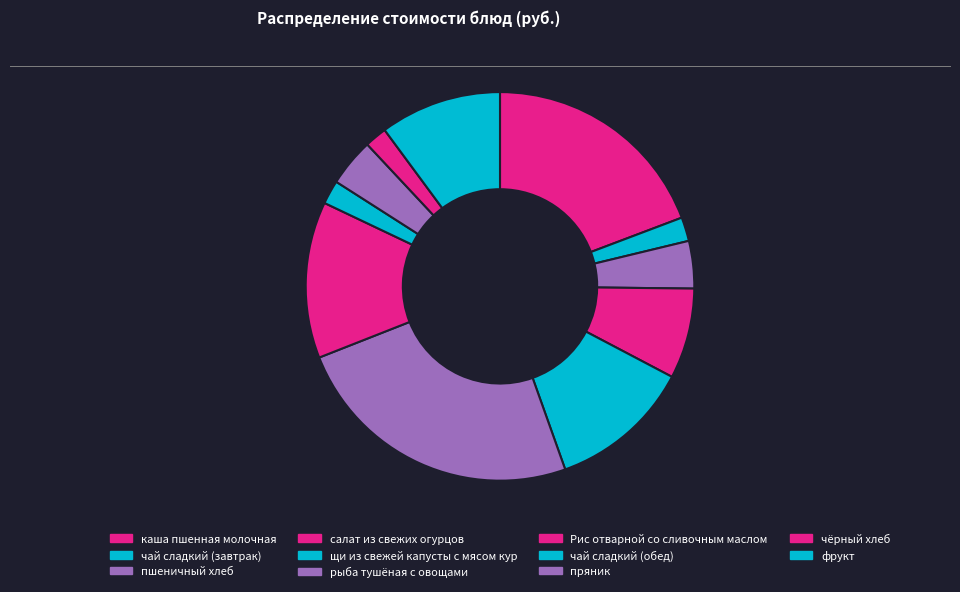

Does салат из свежих огурцов represent more than half of the total?

No